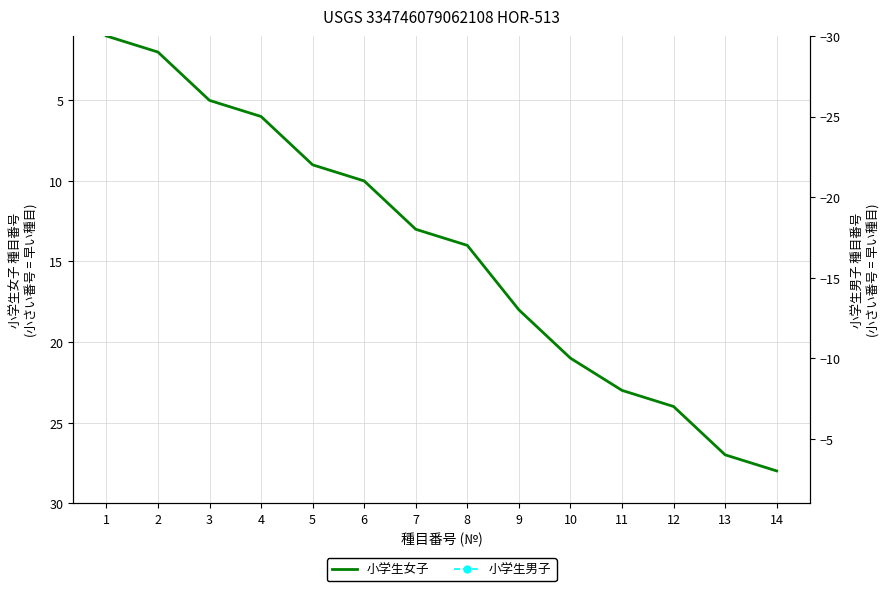

Is it true that 小学生男子 equals 29 at 13?

True